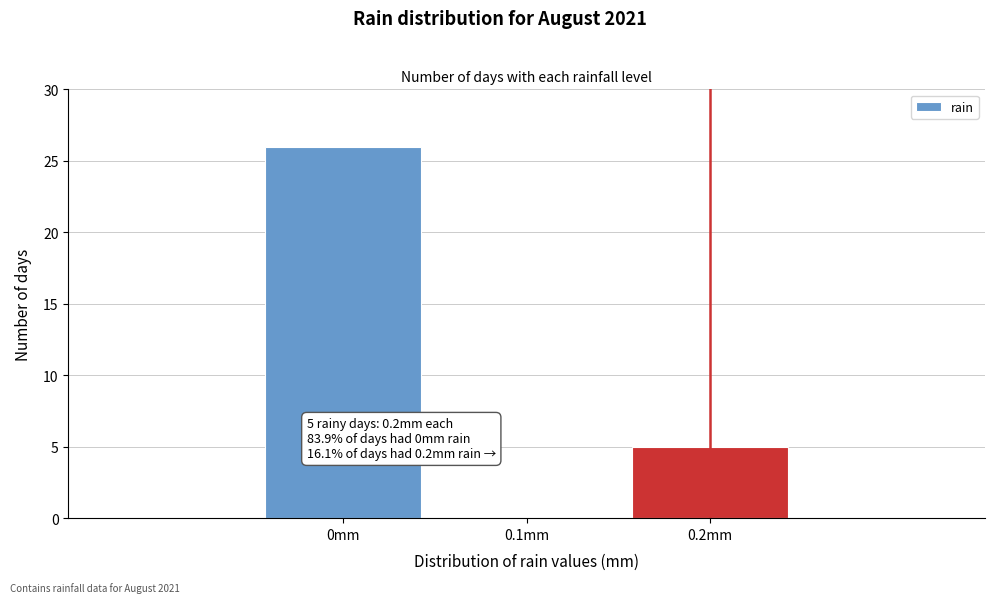

Which range on the x-axis has the tallest bar?

-0.05 to 0.05